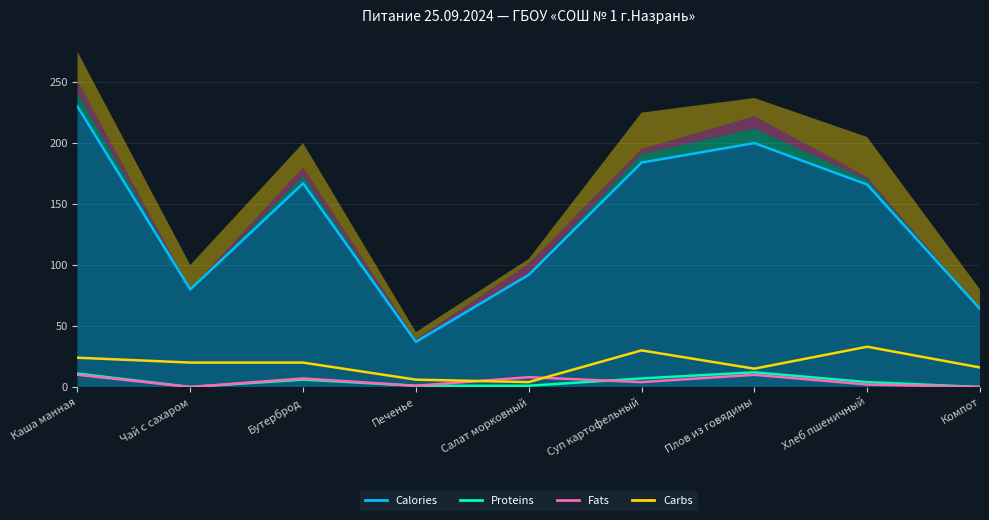

Which series changed the most between Каша манная and Салат морковный?

Calories